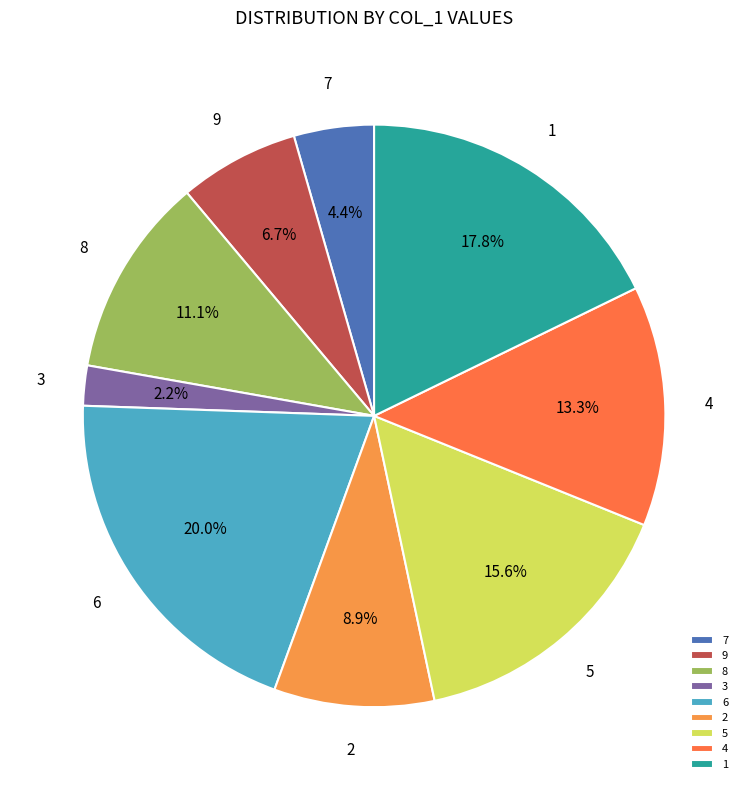

How many segments does this pie chart have?

9